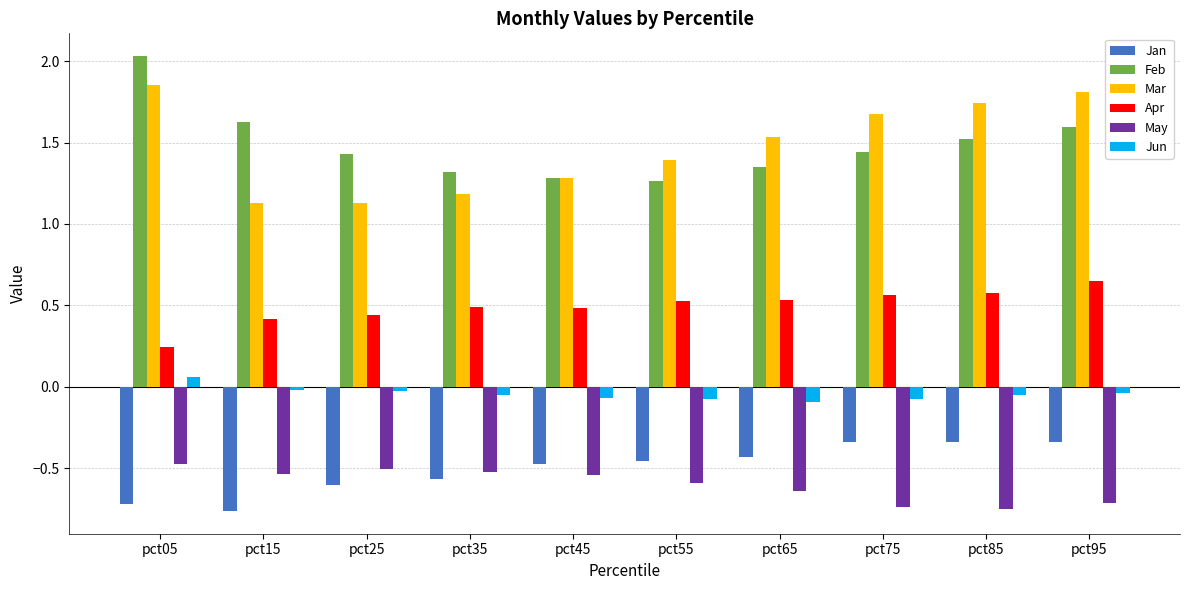

How many groups of bars are there?

10